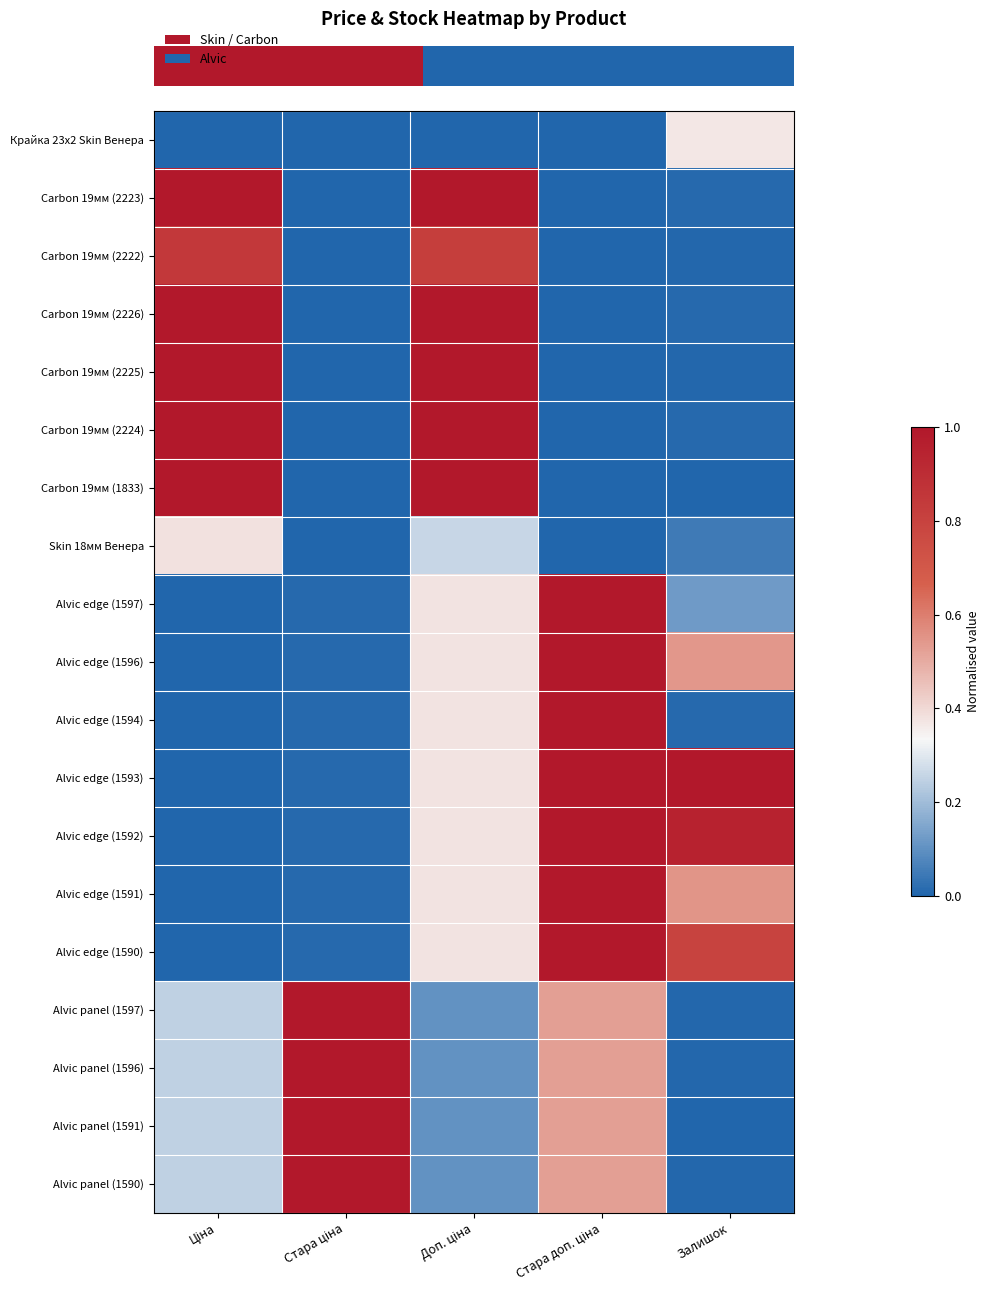

At which category does the chart reach its minimum across all series?

Ціна